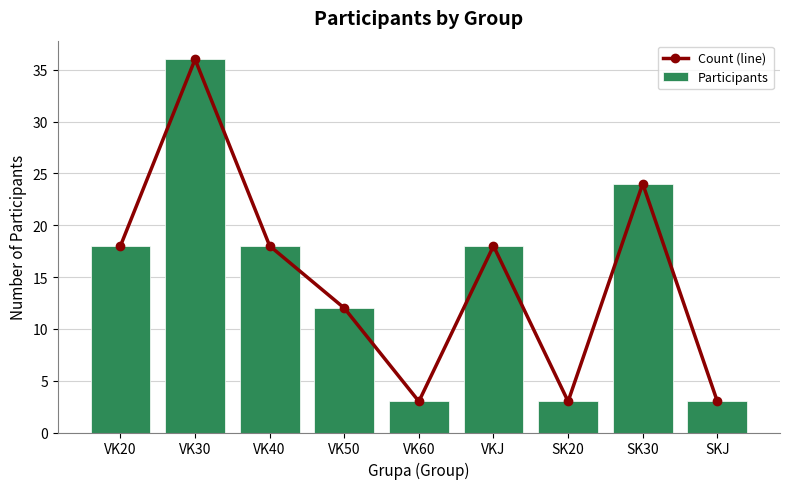

How many groups of bars are there?

9